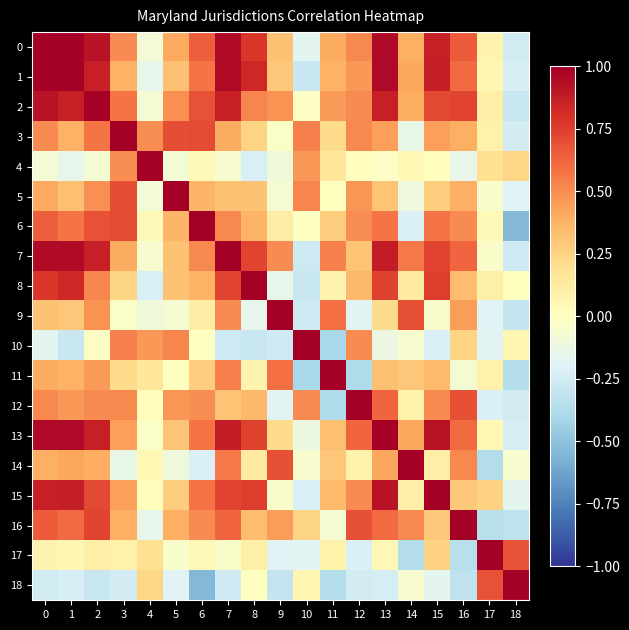

List the series in order of their peak value, lowest first.

3, 11, 17, 0, 1, 2, 4, 5, 6, 7, 8, 9, 10, 12, 13, 14, 15, 16, 18